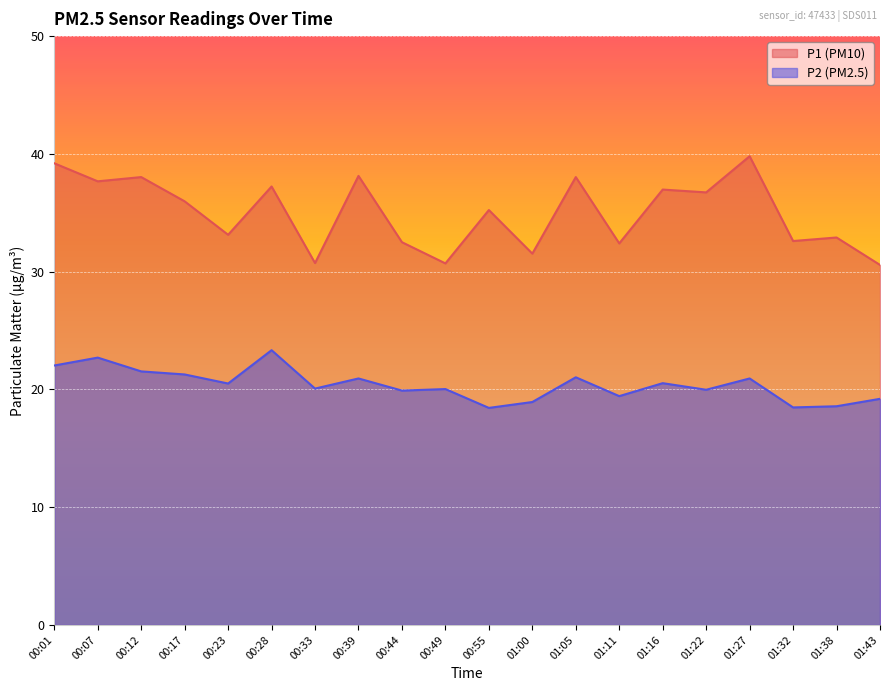

True or false: P1 and P2 cross at least once.

False